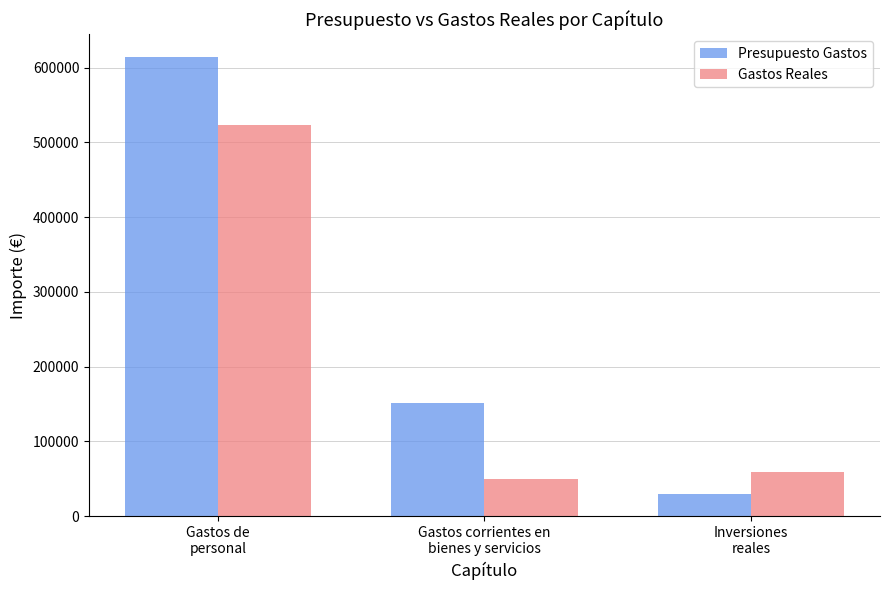

The value of Presupuesto Gastos at Gastos de
personal is 614035.0. True or false?

True